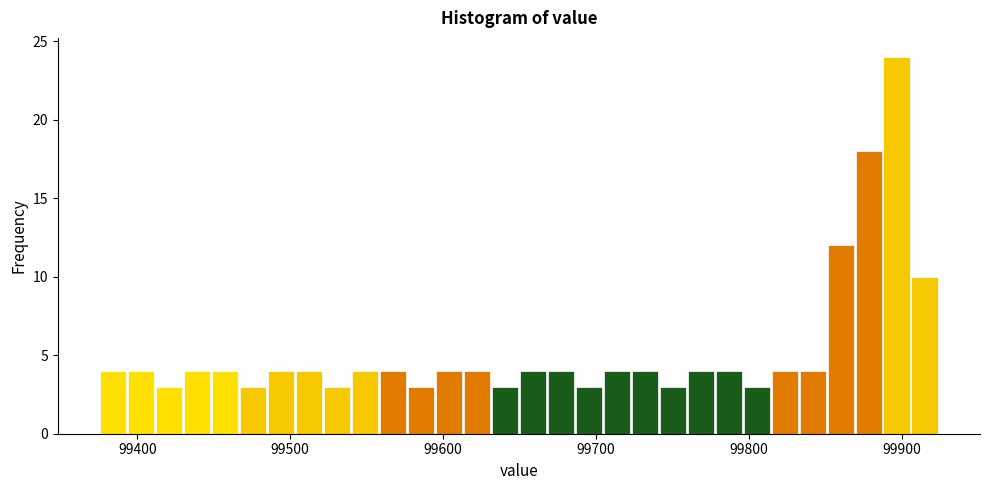

Around what value on the x-axis is the tallest bar? Give the approximate position of its centre, as read against the axis.

99900